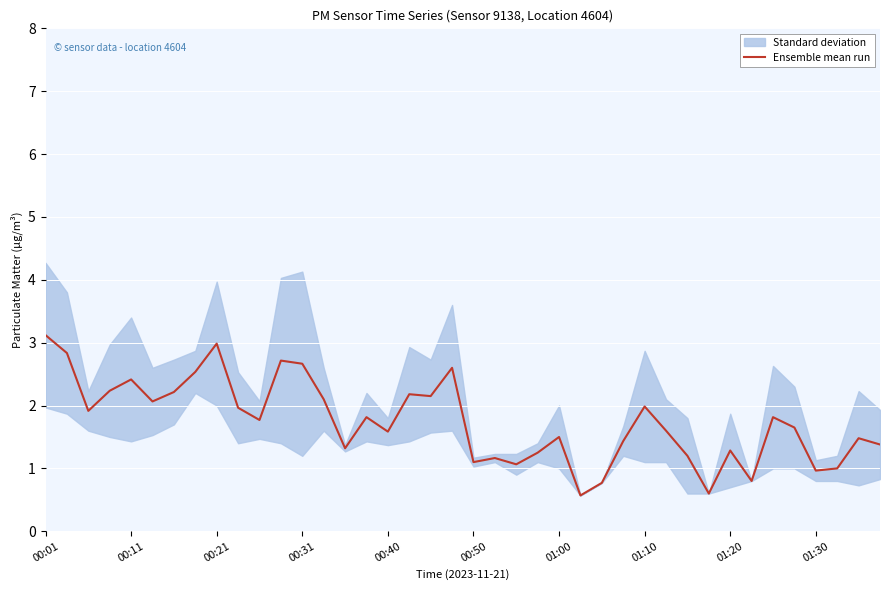

What is the greatest value displayed?

3.1